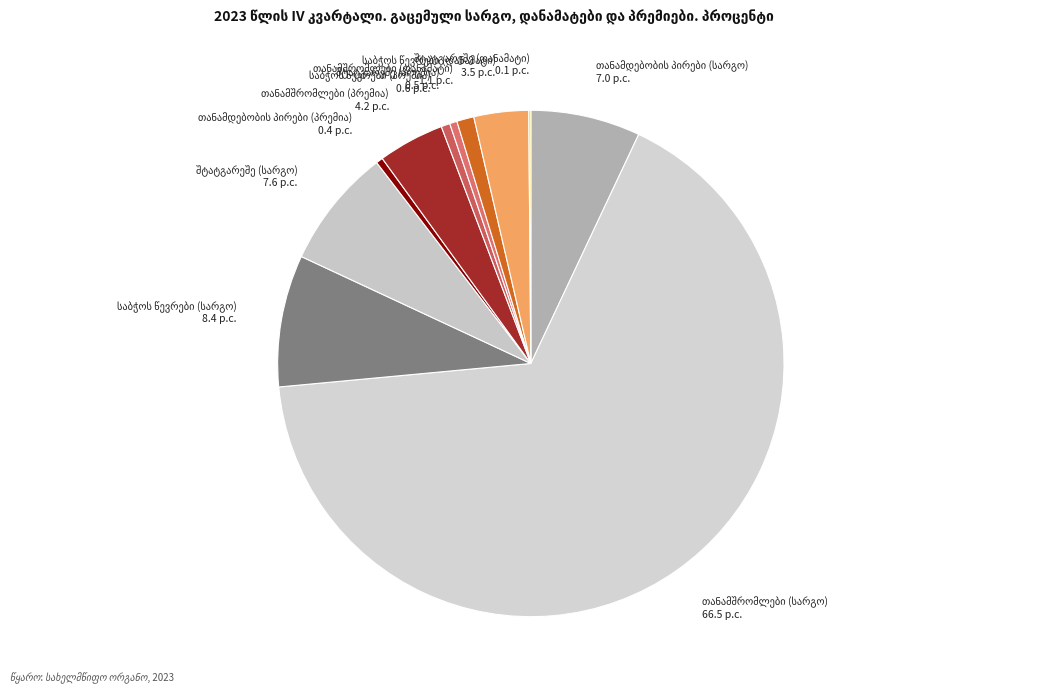

Is there a majority slice in this chart?

Yes